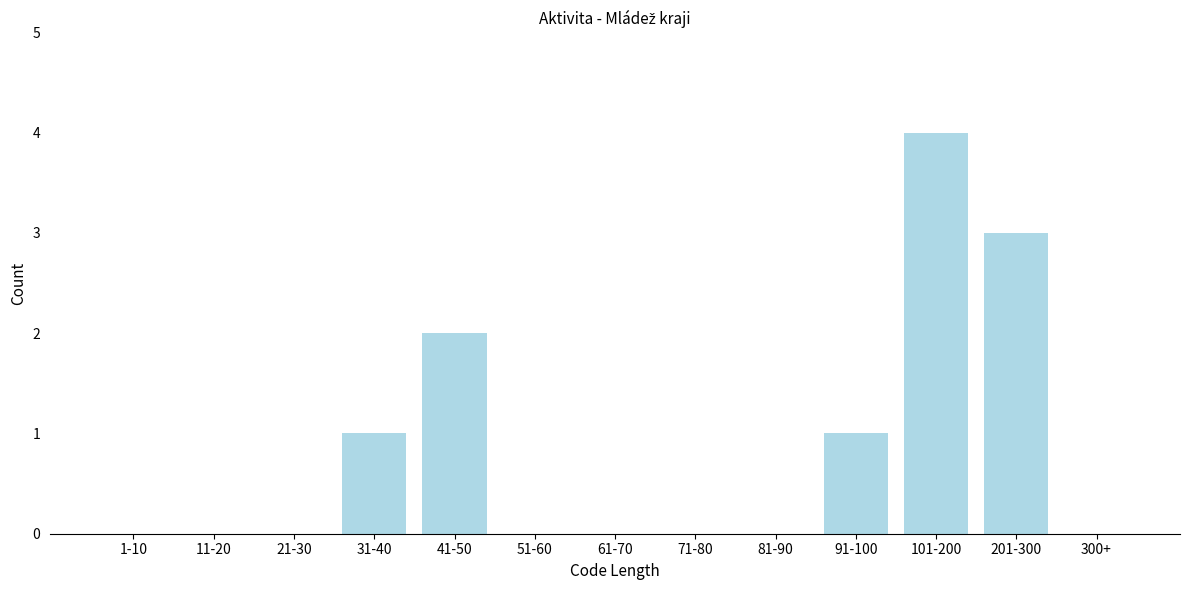

Reading left to right, transcribe all the data shown in this chart.

1-10=0	11-20=0	21-30=0	31-40=1	41-50=2	51-60=0	61-70=0	71-80=0	81-90=0	91-100=1	101-200=4	201-300=3	300+=0